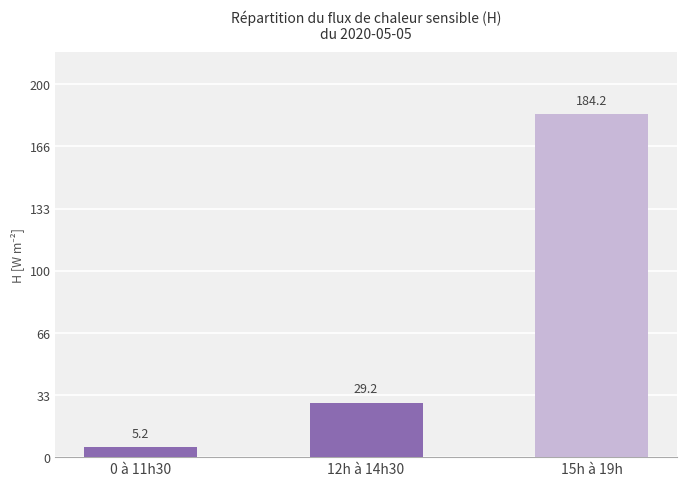

What is the value of the 2nd bar from the left?

29.2